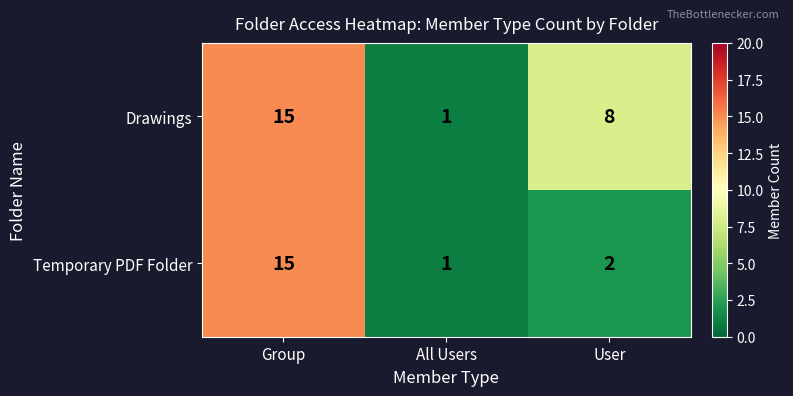

What is the highest value of the Drawings series?

15